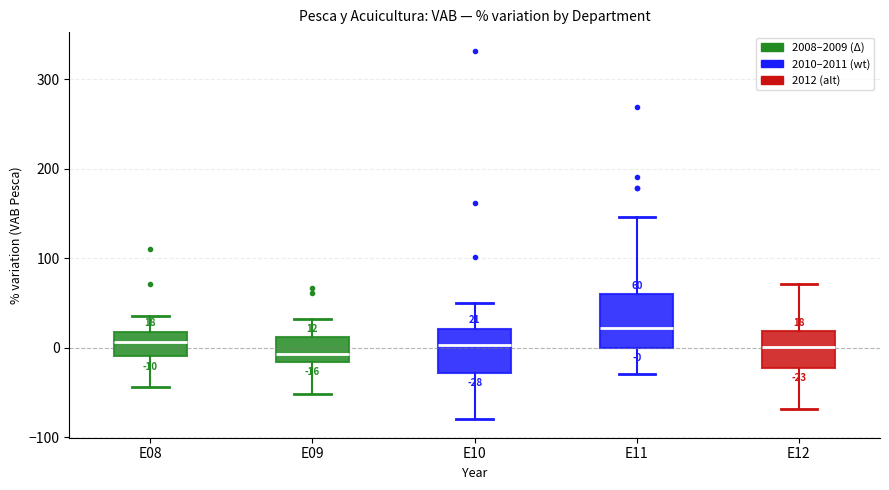

Which box is the tallest, from its lower edge to its upper edge?

E11